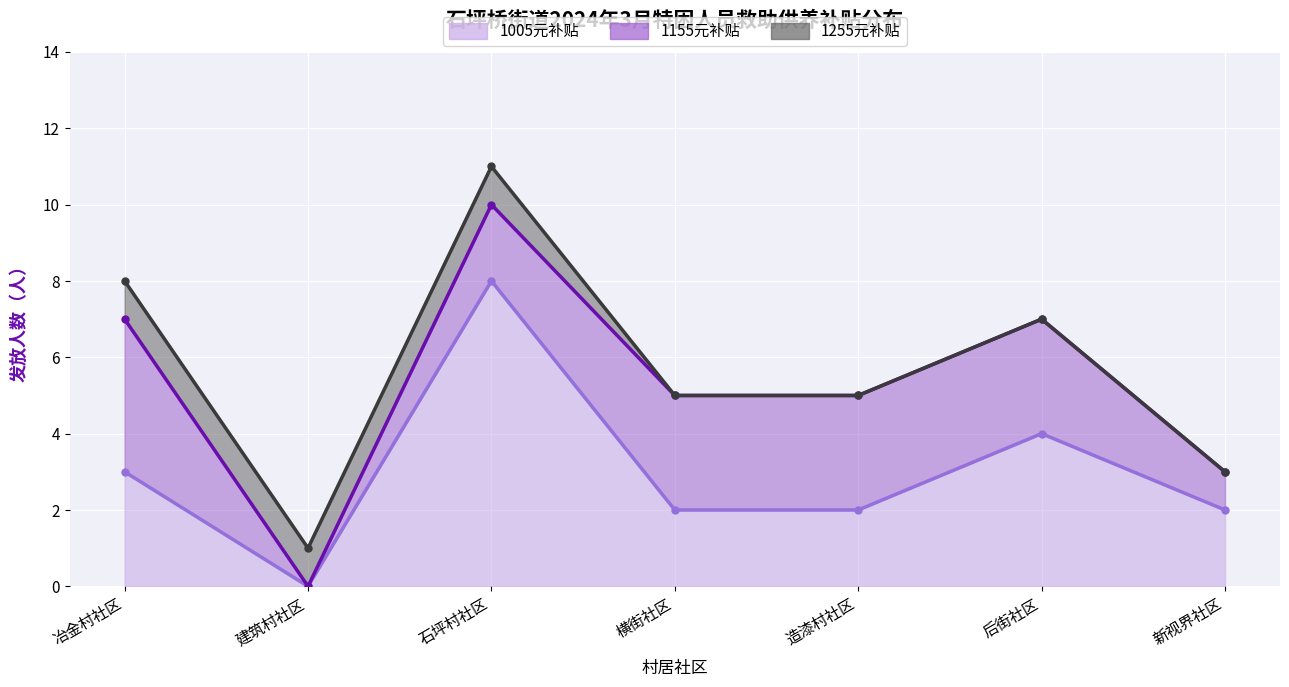

List the series in order of their overall mean, lowest first.

1005元补贴, 1155元补贴, 1255元补贴